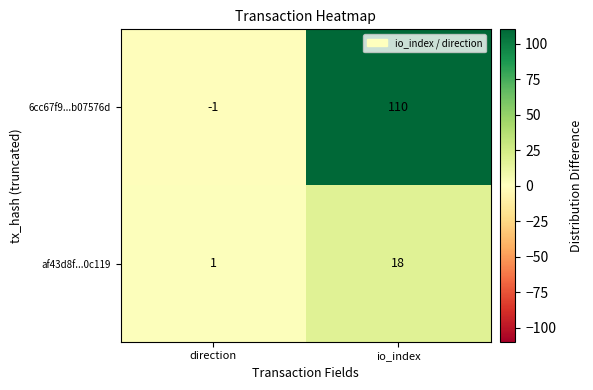

The af43d8f...0c119 series shows 2 at direction. True or false?

False